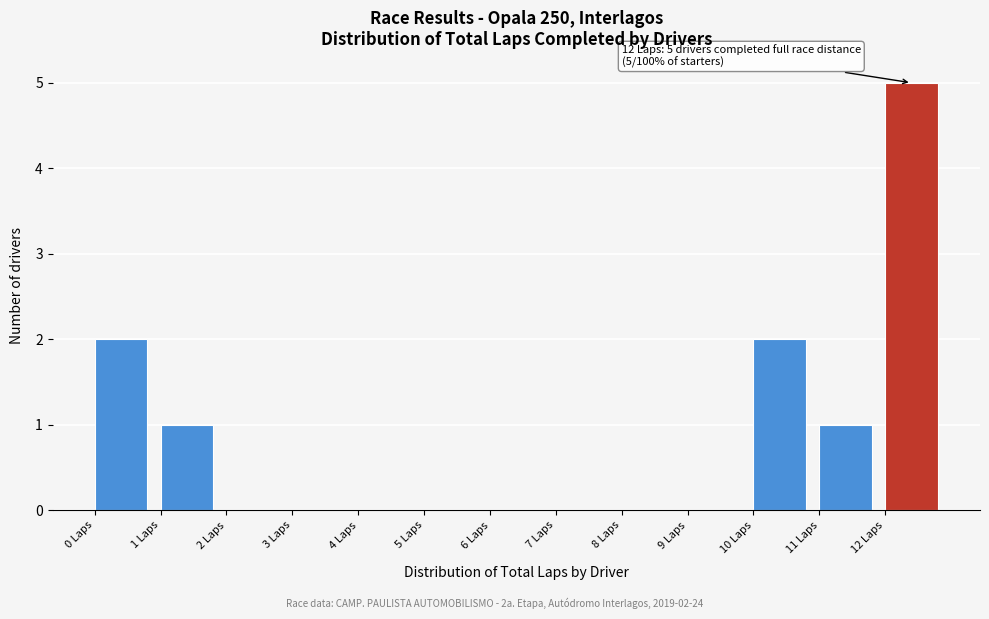

Which range on the x-axis has the tallest bar?

12 to 13